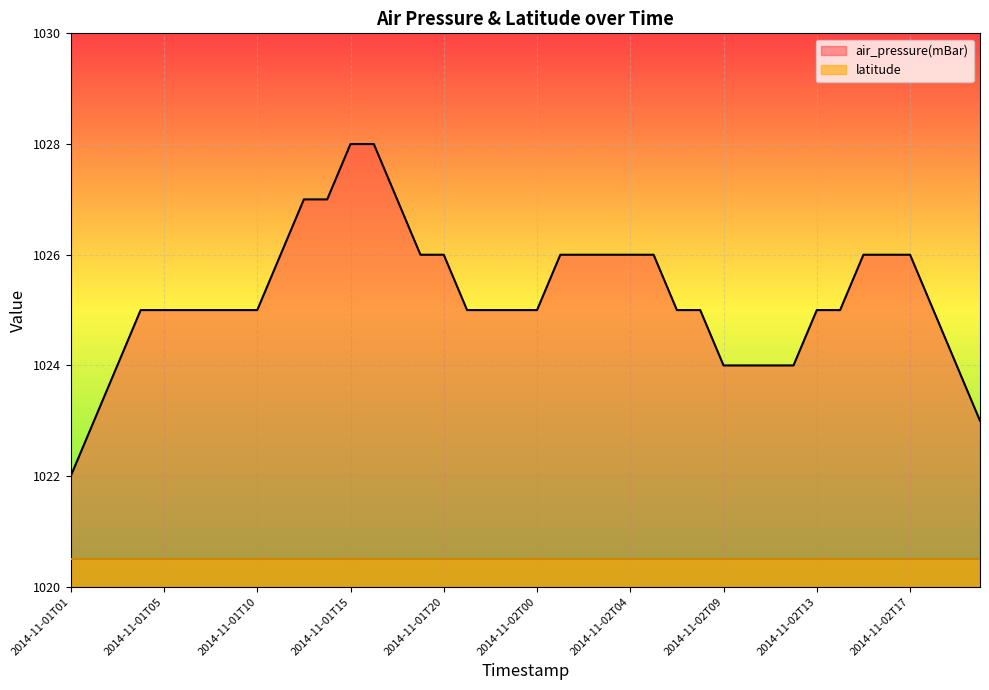

At which label is the value closest to 1025?

2014-11-01T04